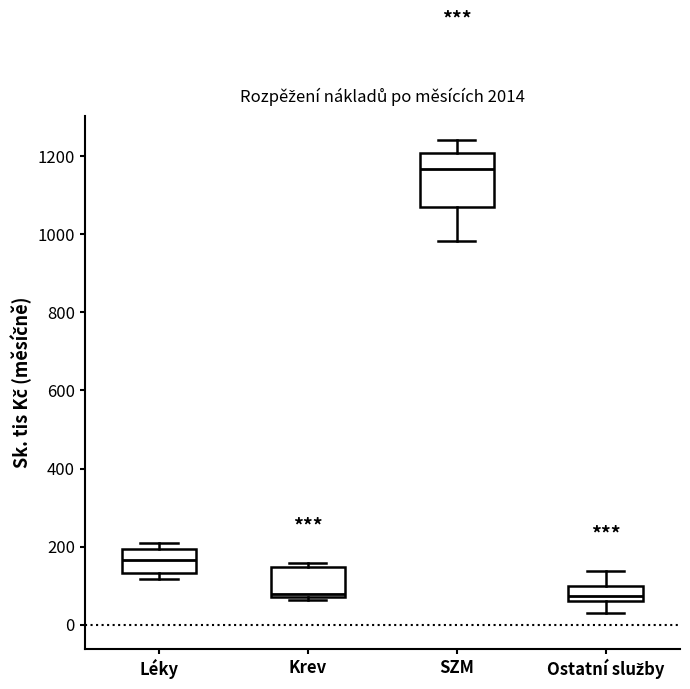

Reading left to right, transcribe this box plot: for each box, give where its median line is, the range the box spans, and where its two whiskers end, as read against the y-axis. The values are not printed on the chart, so give them approximately, as read against the axis.

Léky: median 160, box 140 to 200, whiskers 120 to 220
Krev: median 80 (just above the box's lower edge), box 80 to 140, whiskers 60 to 160
SZM: median 1160, box 1080 to 1200, whiskers 980 to 1240
Ostatní služby: median 80, box 60 to 100, whiskers 40 to 140